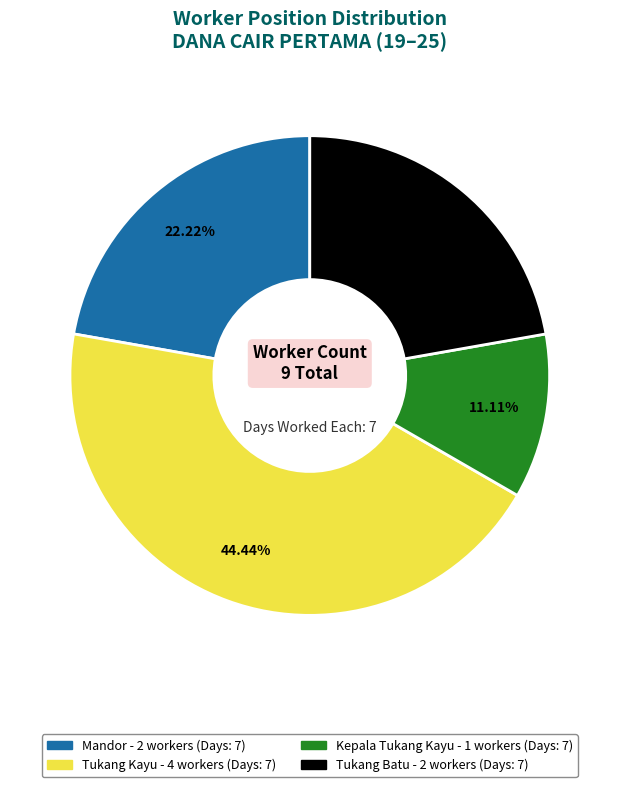

What is the total percentage of Kepala Tukang Kayu and Tukang Batu?

33.3%